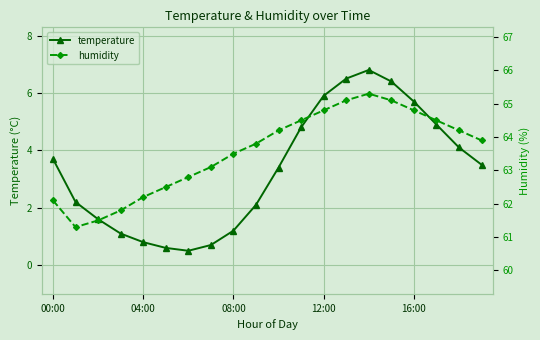

In temperature, how many points are higher than both neighbors (excluding endpoints)?

1